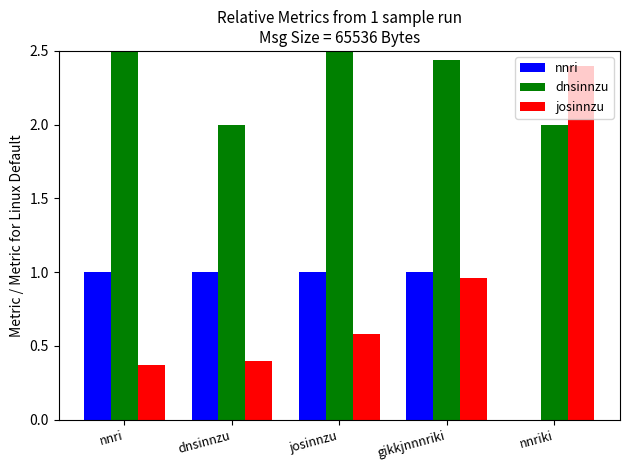

Reading left to right, transcribe all the data shown in this chart.

nnri: nnri=1.0	dnsinnzu=1.0	josinnzu=1.0	gikkjnnnriki=1.0	nnriki=0.0
dnsinnzu: nnri=3.3	dnsinnzu=2.0	josinnzu=3.0	gikkjnnnriki=2.4	nnriki=2.0
josinnzu: nnri=0.4	dnsinnzu=0.4	josinnzu=0.6	gikkjnnnriki=1.0	nnriki=2.4